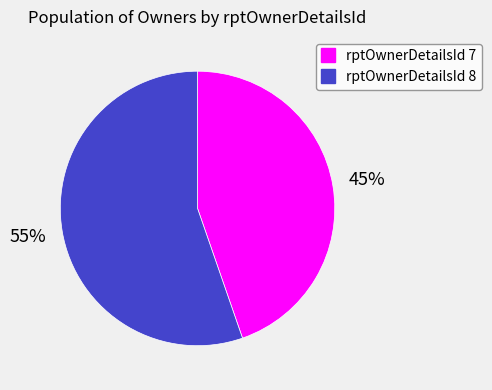

How many slices are in this pie chart?

2